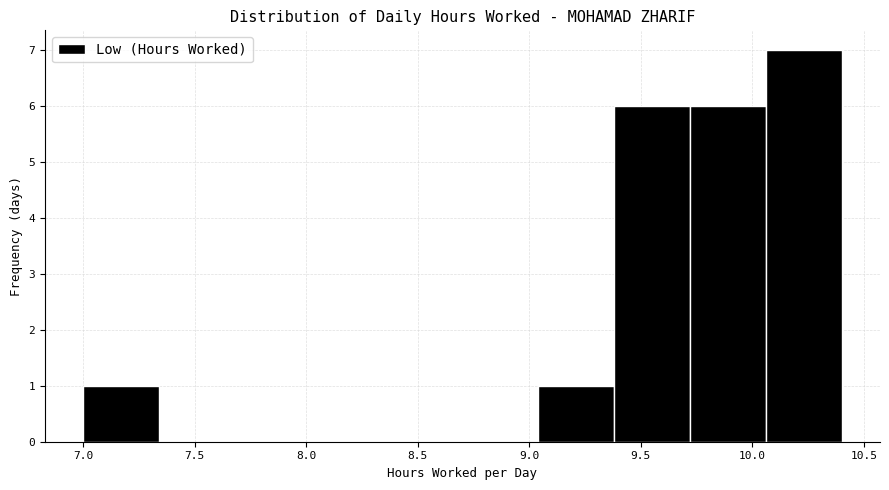

What is the height of the bar covering 9.72 to 10.06 on the x-axis? Neither the bar edges nor the heights are printed on the chart, so give them approximately, as read against the axes.

6